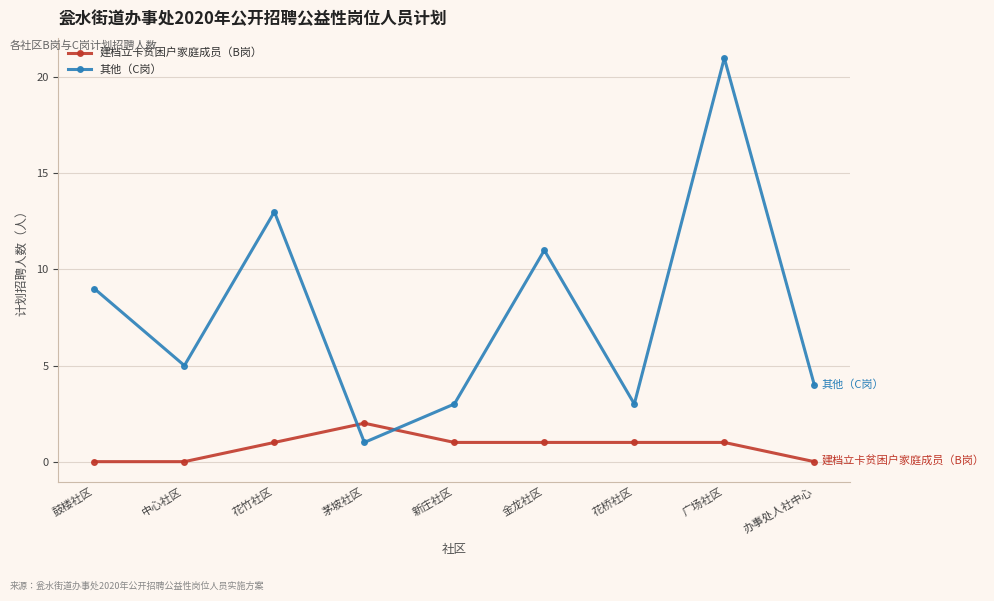

At which category does 其他（C岗） reach its first local valley?

中心社区